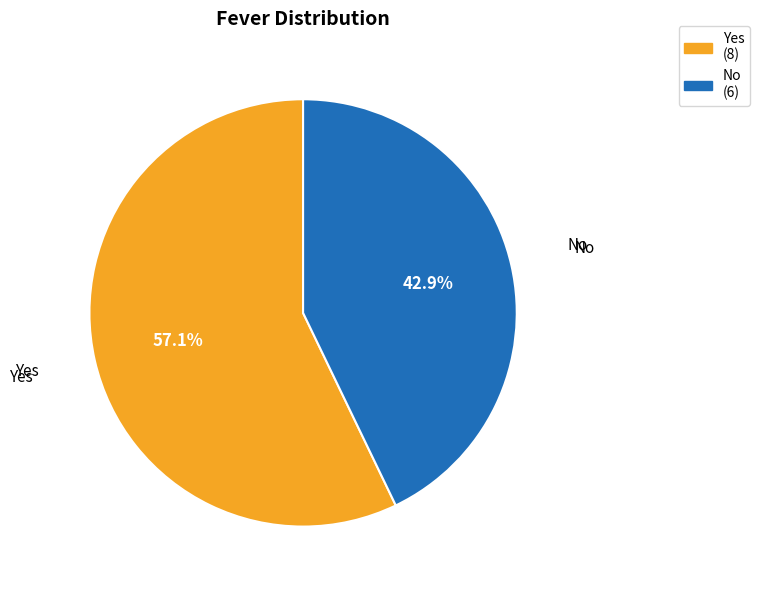

Rank the categories by value from lowest to highest.

No, Yes